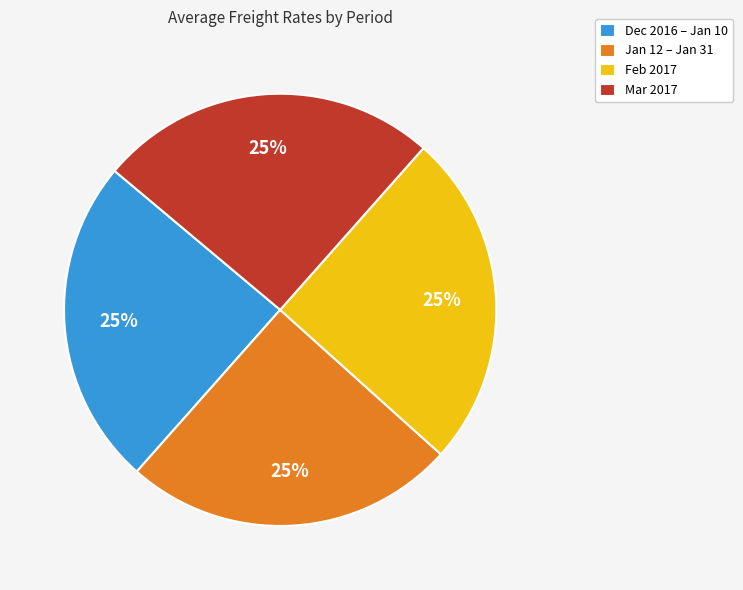

True or false: Feb 2017 accounts for 13% of the total.

False